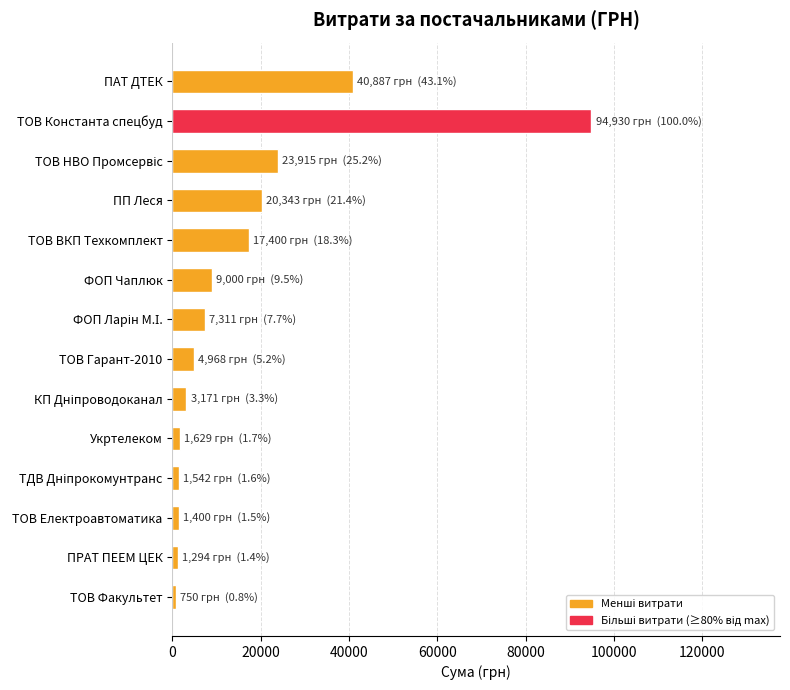

Which has a higher value, ТОВ Електроавтоматика or ТОВ Константа спецбуд?

ТОВ Константа спецбуд